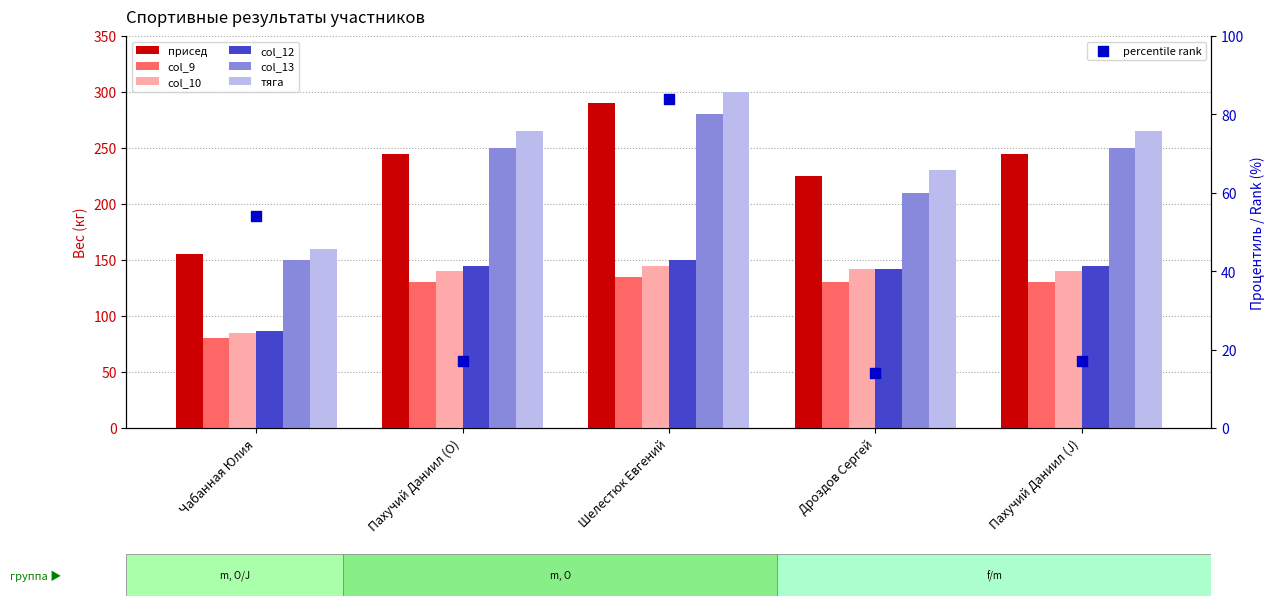

At which category is the sum across all series the highest?

Шелестюк Евгений